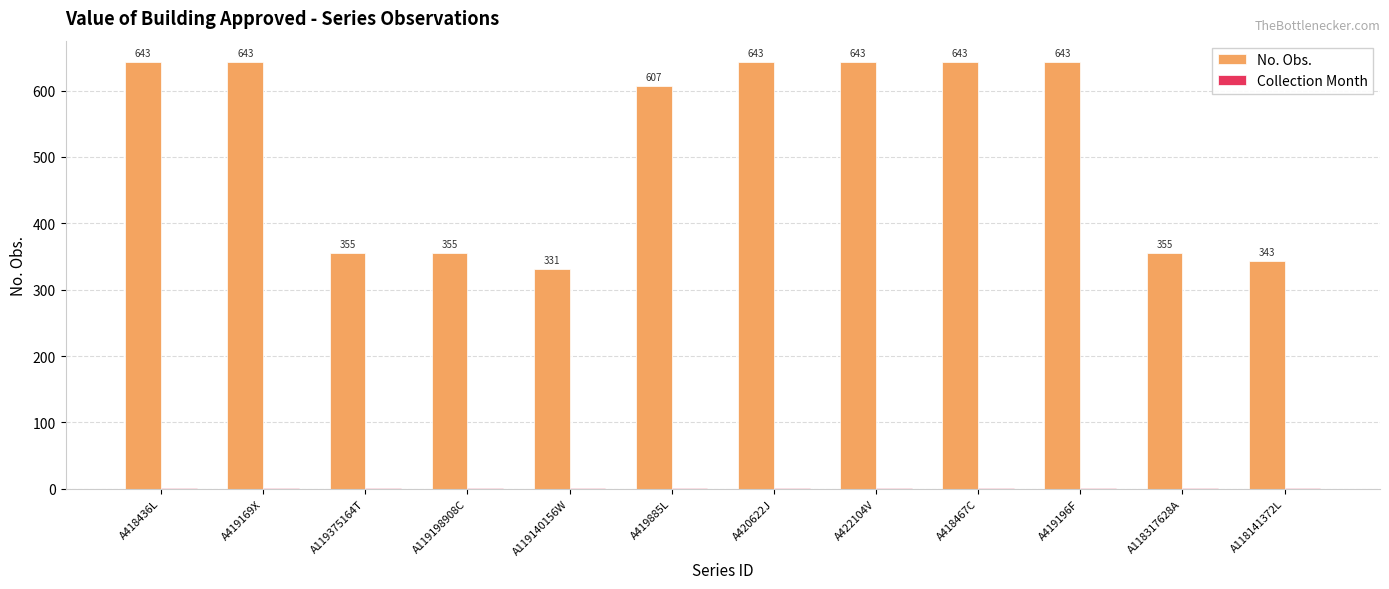

The value of No. Obs. at A418436L is 643. True or false?

True